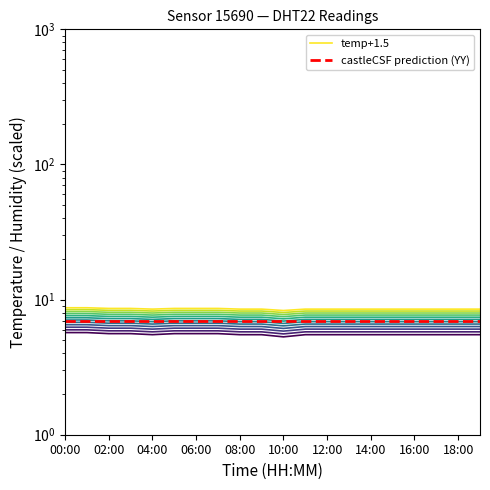

Rank the series at 06:00 from highest to lowest value.

temp+1.5, castleCSF prediction (YY)